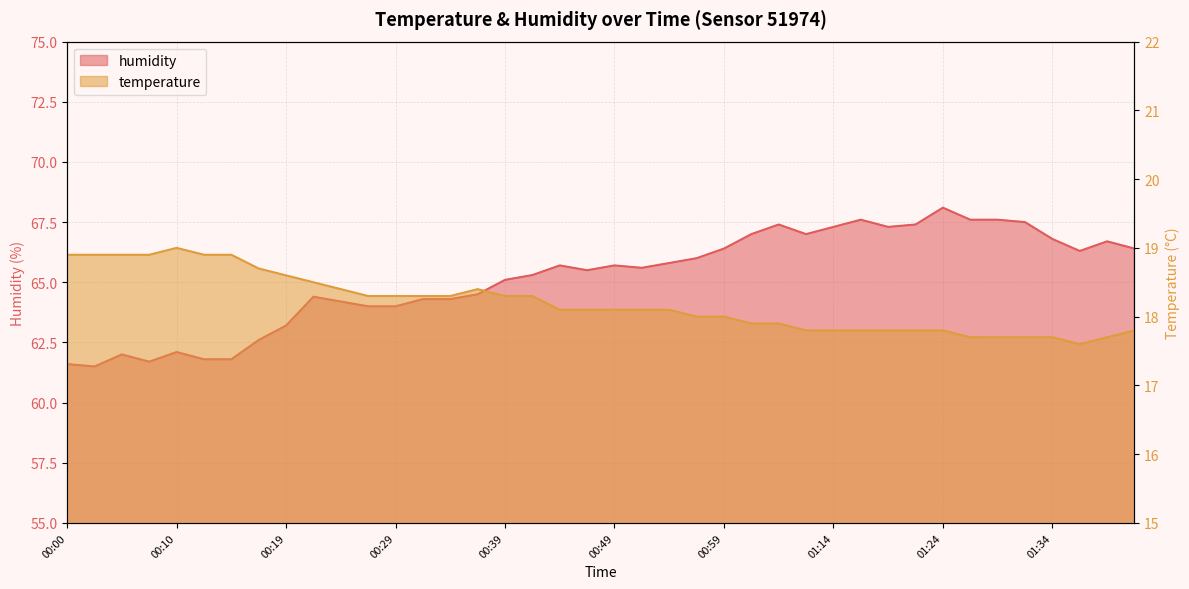

The temperature series shows 13.1 at 00:05. True or false?

False